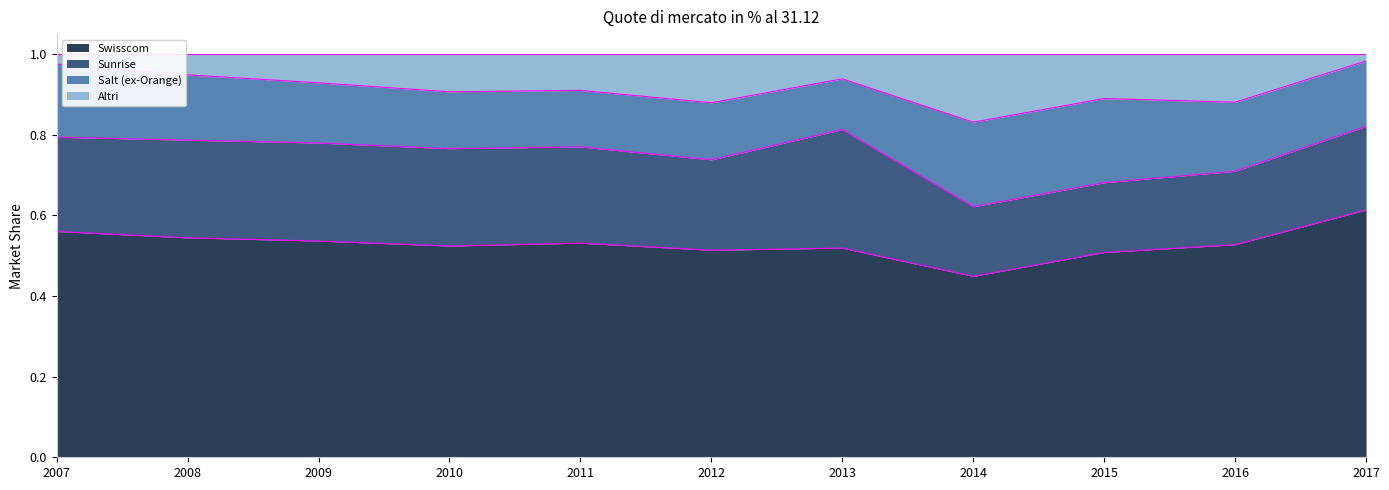

True or false: Altri and Swisscom cross at least once.

False